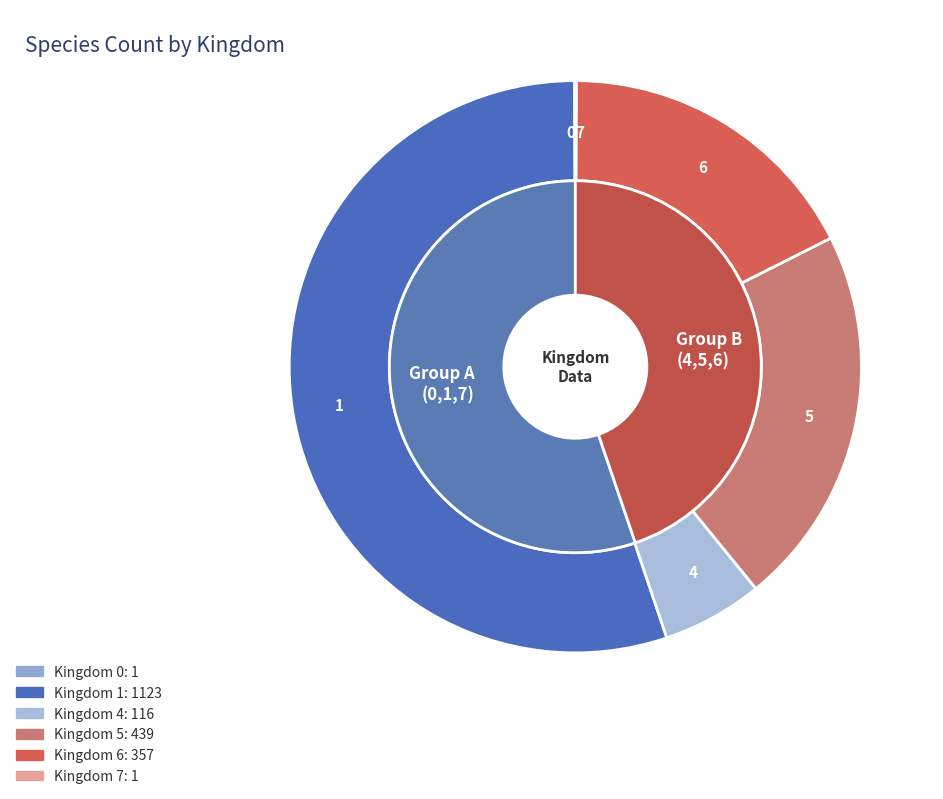

Count the number of slices in the pie.

6